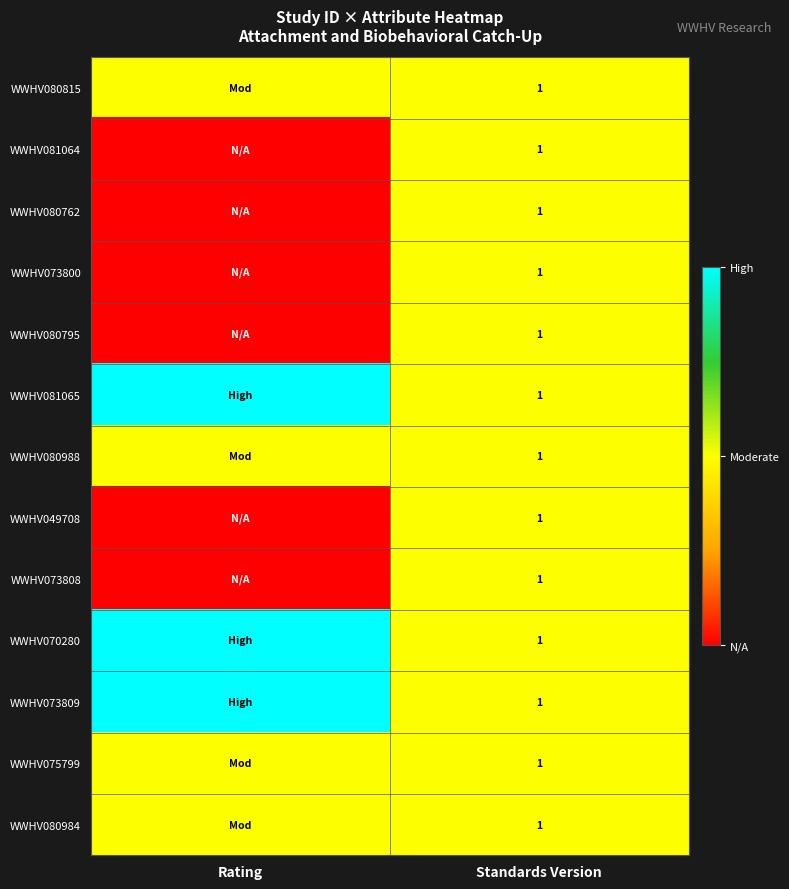

The WWHV080984 series shows 0 at Standards Version. True or false?

False